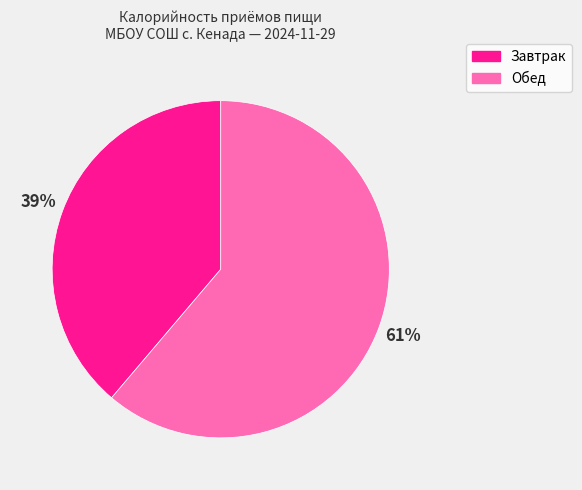

Is the sum of Обед and Завтрак greater than half?

Yes